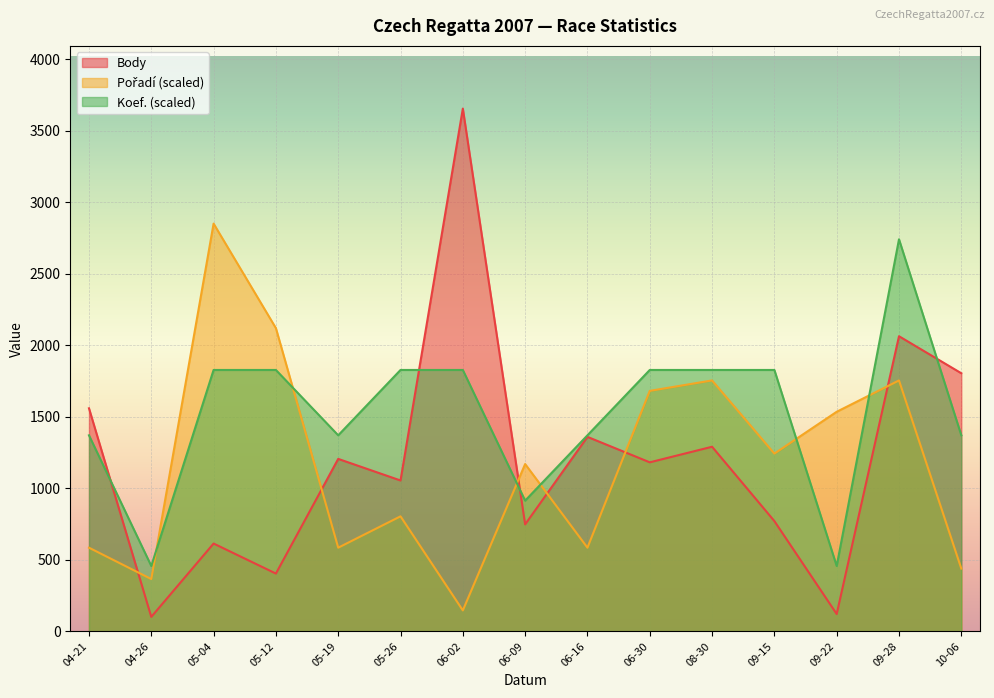

What is the difference between the Body values at 06-16 and 10-06?

445.0